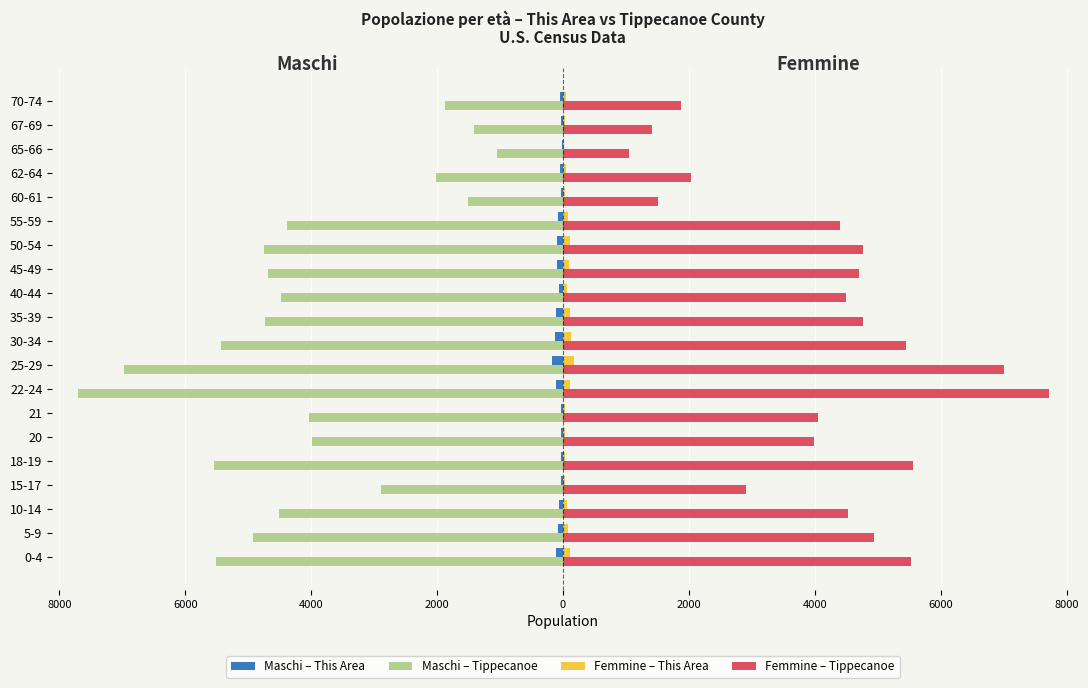

List the series in order of their peak value, highest first.

Femmine – Tippecanoe, Femmine – This Area, Maschi – This Area, Maschi – Tippecanoe